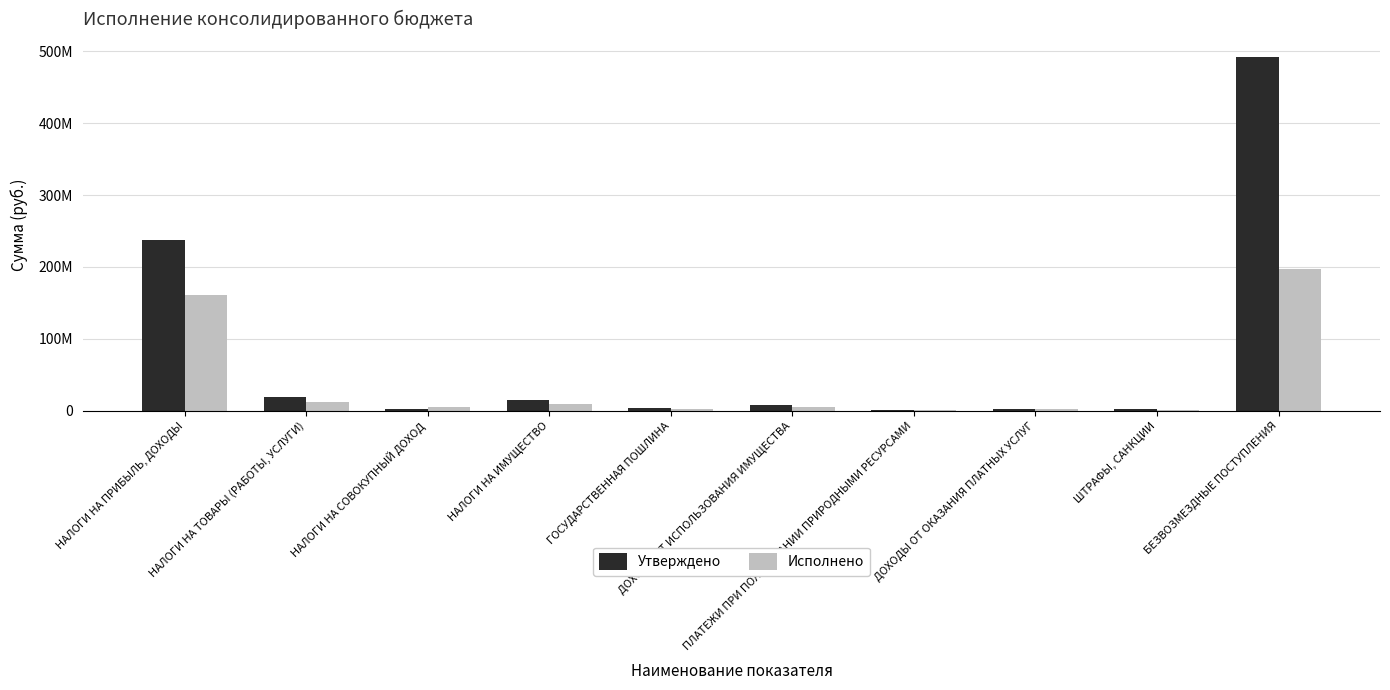

What is the sum of the Исполнено values at НАЛОГИ НА ТОВАРЫ (РАБОТЫ, УСЛУГИ) and НАЛОГИ НА ИМУЩЕСТВО?

21762362.9